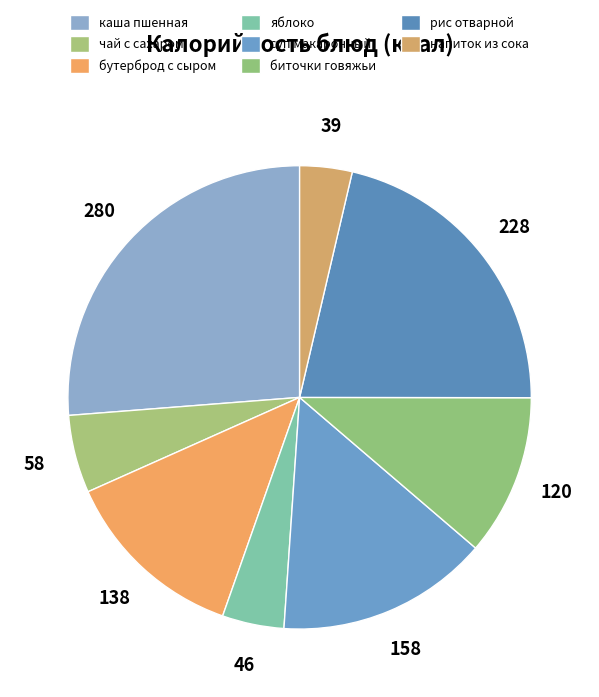

Count the number of slices in the pie.

8